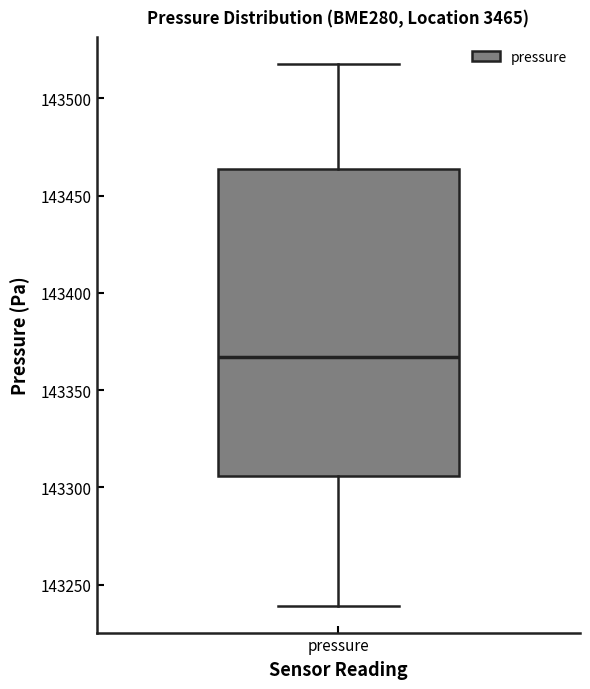

Transcribe this box plot: give where the median line is, the range the box spans, and where the two whiskers end, as read against the y-axis. The values are not printed on the chart, so give them approximately, as read against the axis.

median 143365, box 143305 to 143465, whiskers 143240 to 143520